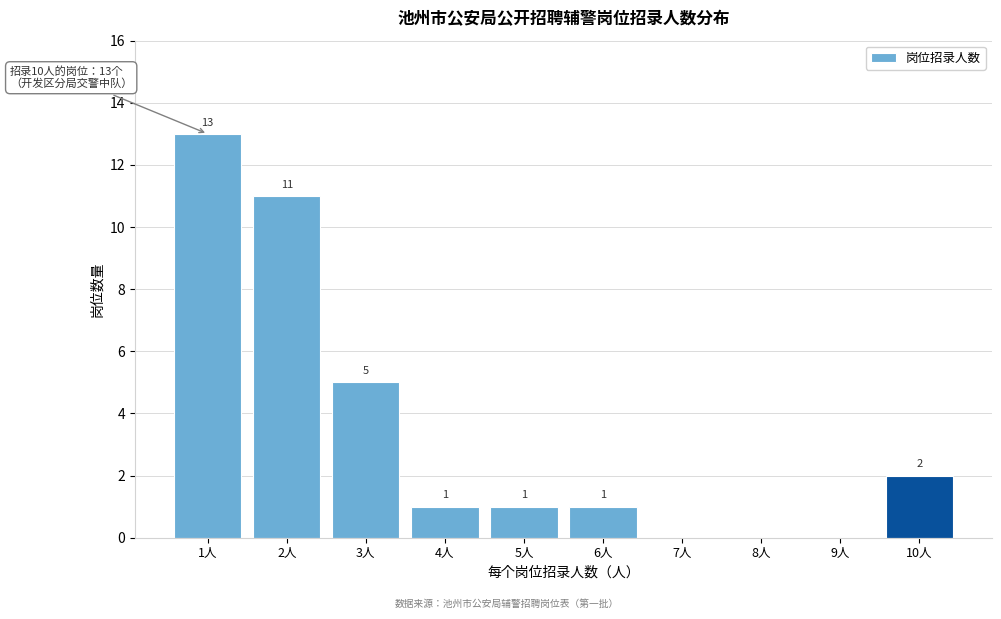

Reading left to right, what are all the values shown in this chart?

1人=13	2人=11	3人=5	4人=1	5人=1	6人=1	7人=0	8人=0	9人=0	10人=2